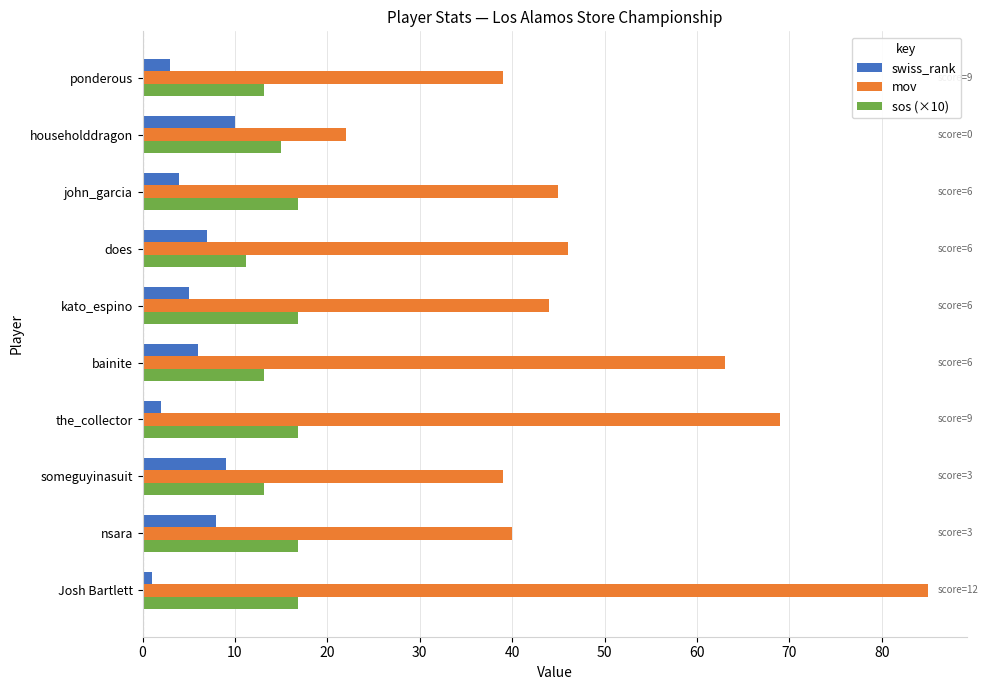

The sos (×10) series shows 11.2 at does. True or false?

True